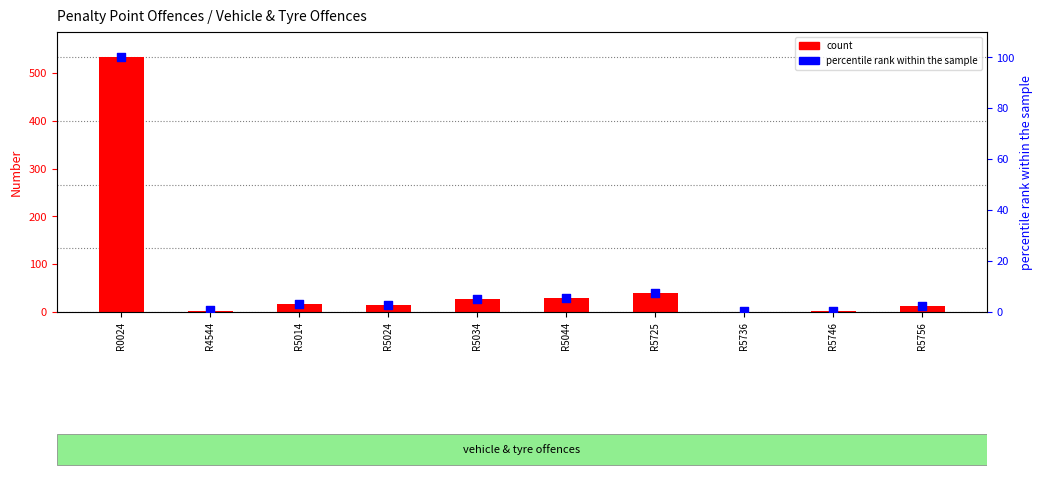

What is the total value across all series at R5736?

1.2